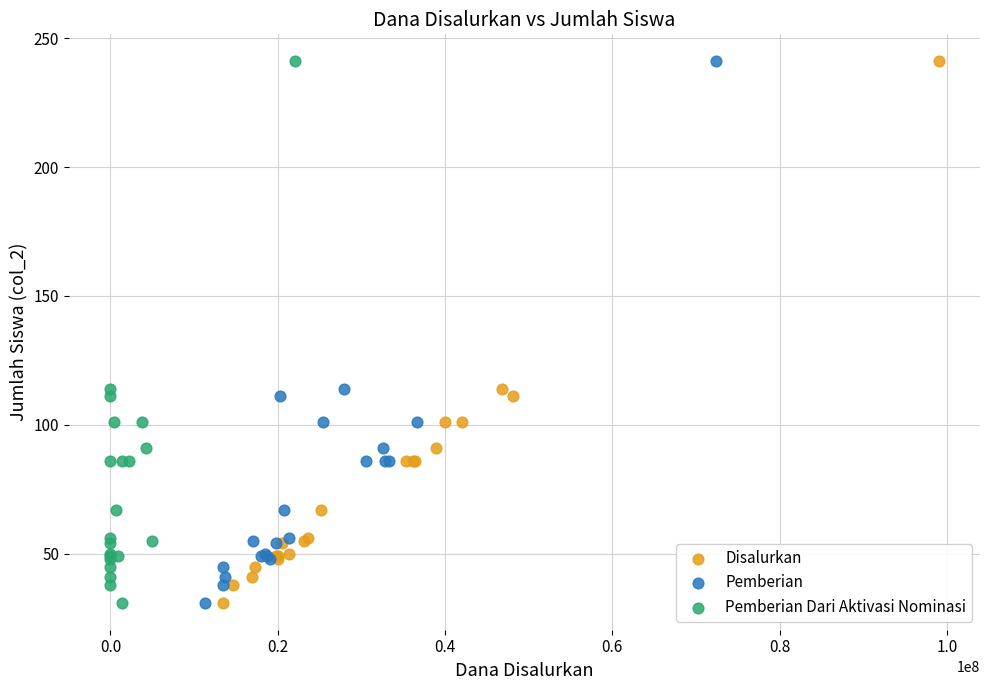

What are all the series names shown in the legend?

Disalurkan, Pemberian, Pemberian Dari Aktivasi Nominasi